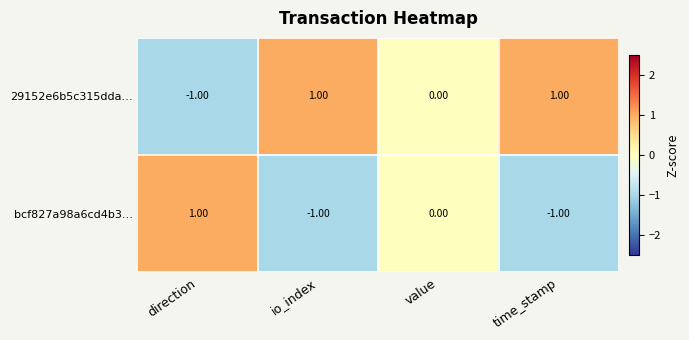

Rank the series by their average value, from lowest to highest.

bcf827a98a6cd4b3…, 29152e6b5c315dda…